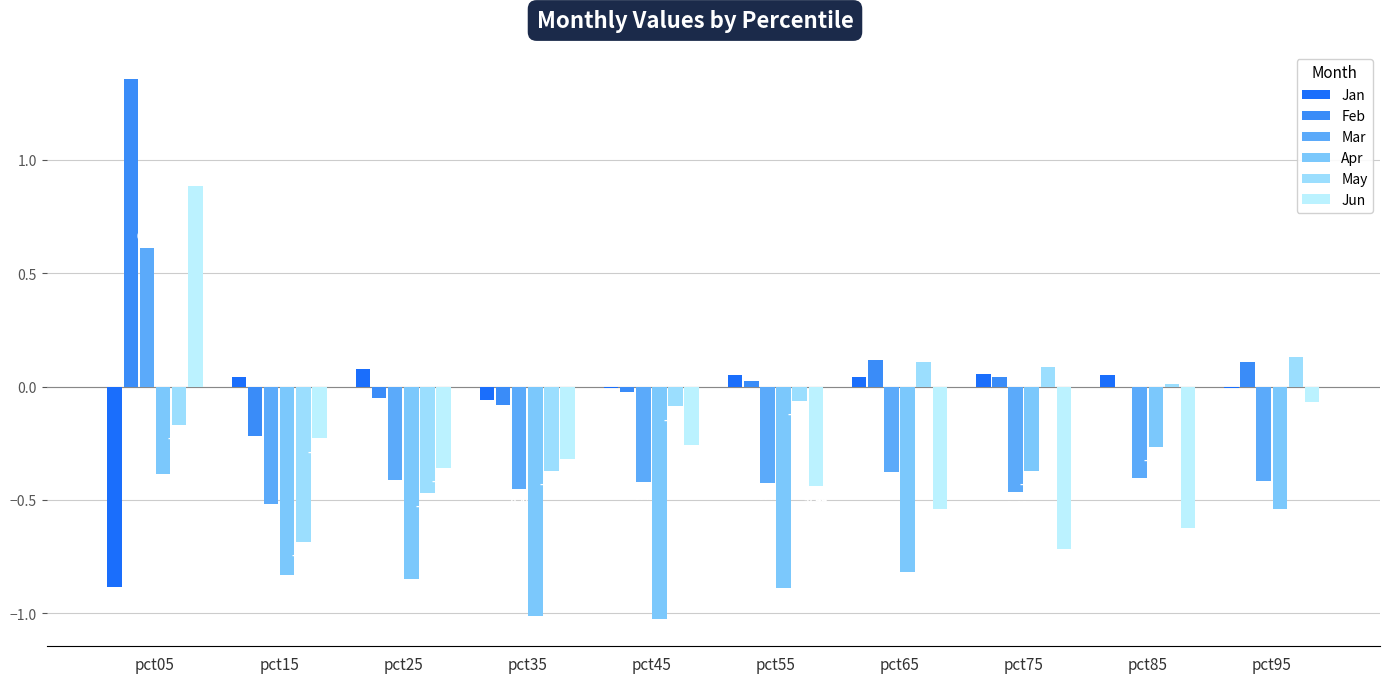

Reading left to right, what are all the values shown in this chart?

Jan: pct05=-0.9	pct15=0.0	pct25=0.1	pct35=-0.1	pct45=-0.0	pct55=0.0	pct65=0.0	pct75=0.1	pct85=0.1	pct95=-0.0
Feb: pct05=1.4	pct15=-0.2	pct25=-0.0	pct35=-0.1	pct45=-0.0	pct55=0.0	pct65=0.1	pct75=0.0	pct85=-0.0	pct95=0.1
Mar: pct05=0.6	pct15=-0.5	pct25=-0.4	pct35=-0.5	pct45=-0.4	pct55=-0.4	pct65=-0.4	pct75=-0.5	pct85=-0.4	pct95=-0.4
Apr: pct05=-0.4	pct15=-0.8	pct25=-0.8	pct35=-1.0	pct45=-1.0	pct55=-0.9	pct65=-0.8	pct75=-0.4	pct85=-0.3	pct95=-0.5
May: pct05=-0.2	pct15=-0.7	pct25=-0.5	pct35=-0.4	pct45=-0.1	pct55=-0.1	pct65=0.1	pct75=0.1	pct85=0.0	pct95=0.1
Jun: pct05=0.9	pct15=-0.2	pct25=-0.4	pct35=-0.3	pct45=-0.3	pct55=-0.4	pct65=-0.5	pct75=-0.7	pct85=-0.6	pct95=-0.1